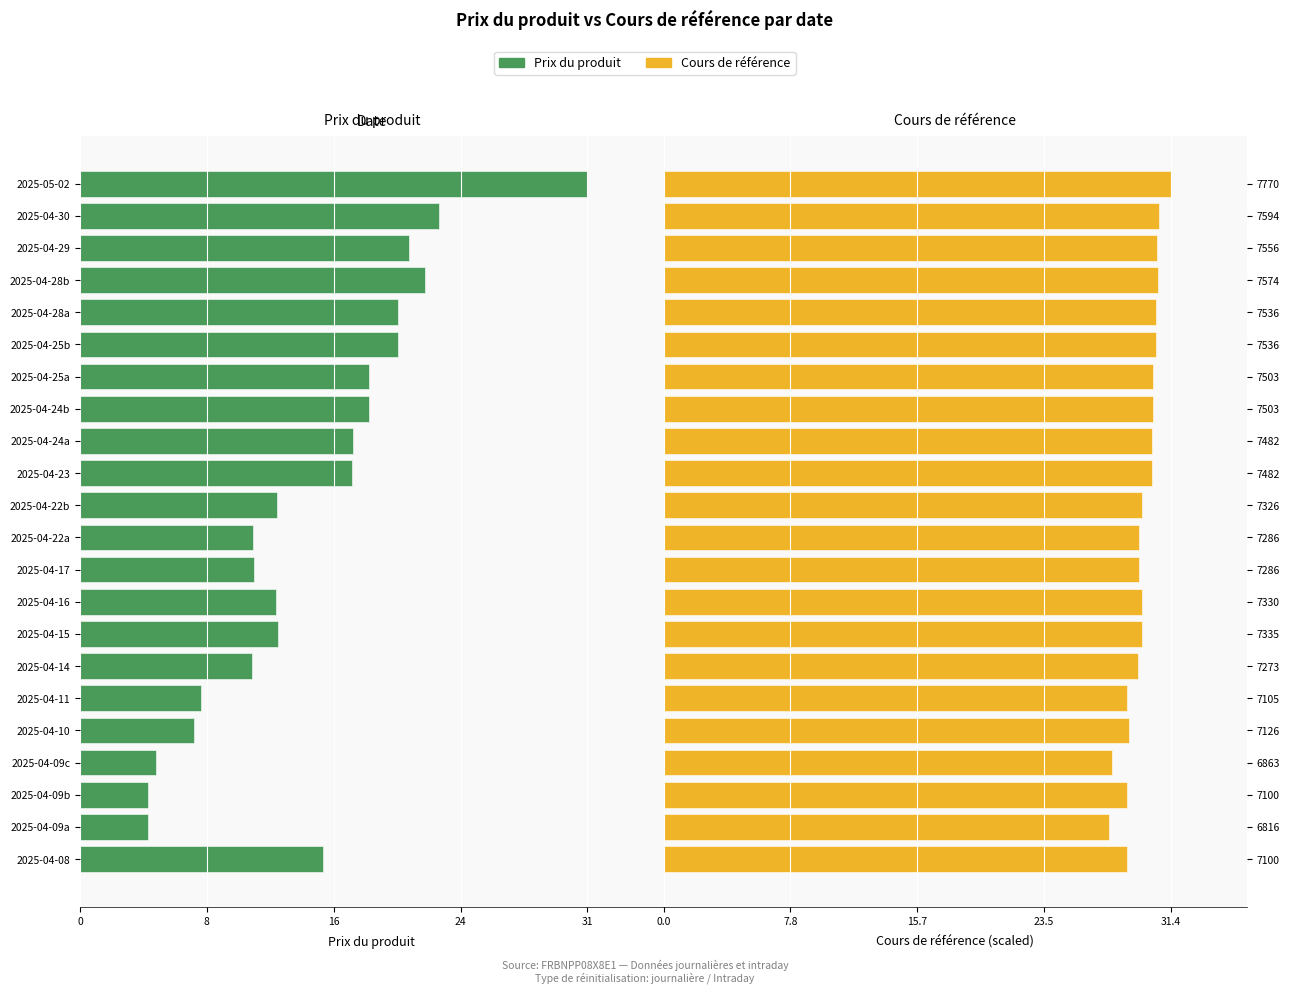

At how many categories does at least one series exceed -12?

22